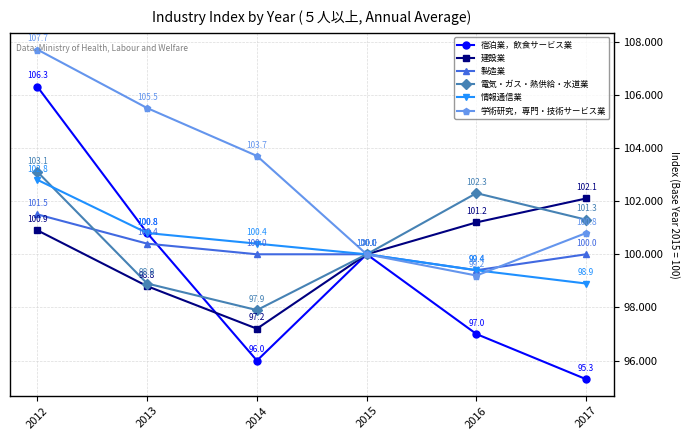

What is the total value across all series at 2014?

595.2